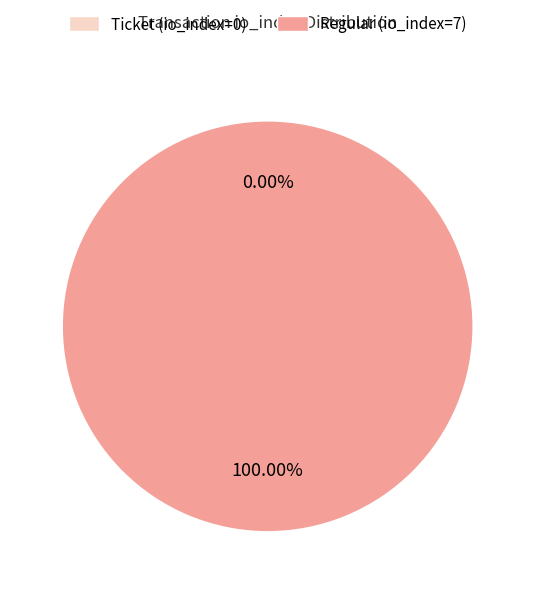

Rank the categories by value from lowest to highest.

Ticket (io_index=0), Regular (io_index=7)